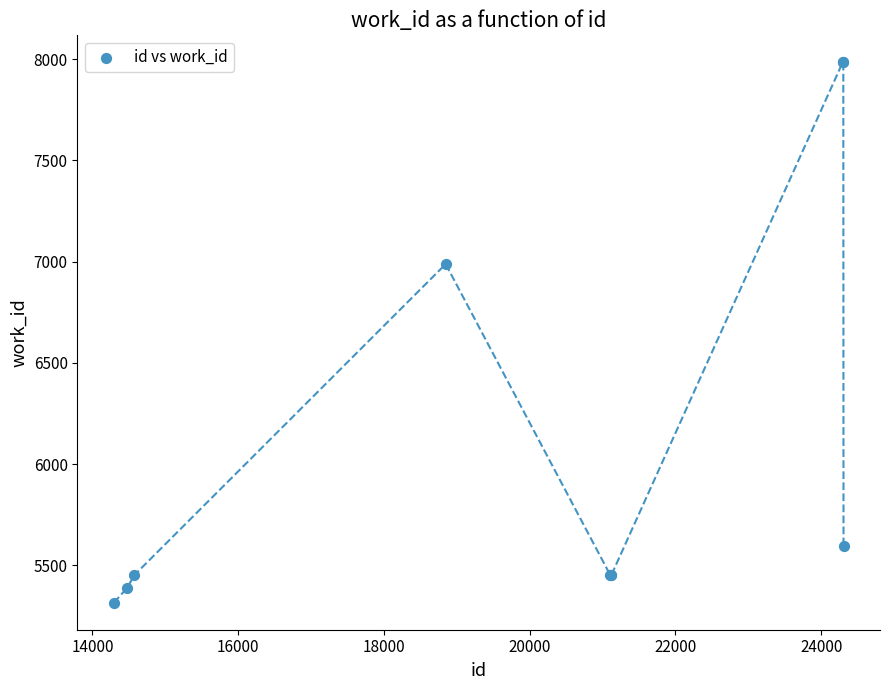

What Y value in the scatter plot is closest to 6650?

6988